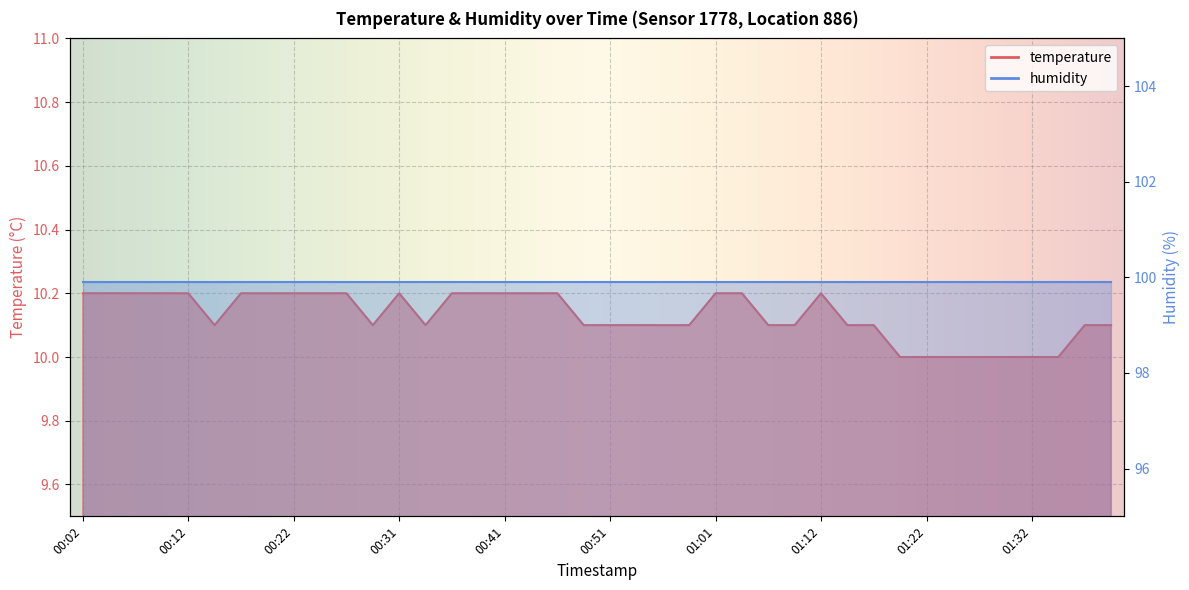

How many values are between 10 and 11?

40